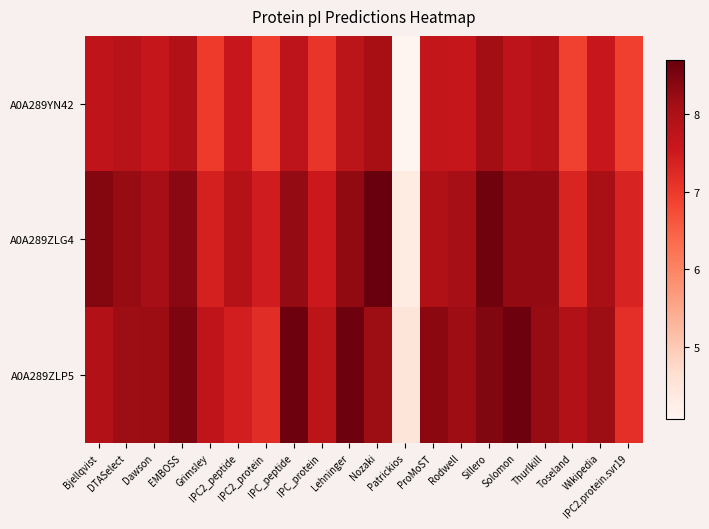

At Grimsley, list the series in order from largest to smallest.

A0A289ZLP5, A0A289ZLG4, A0A289YN42